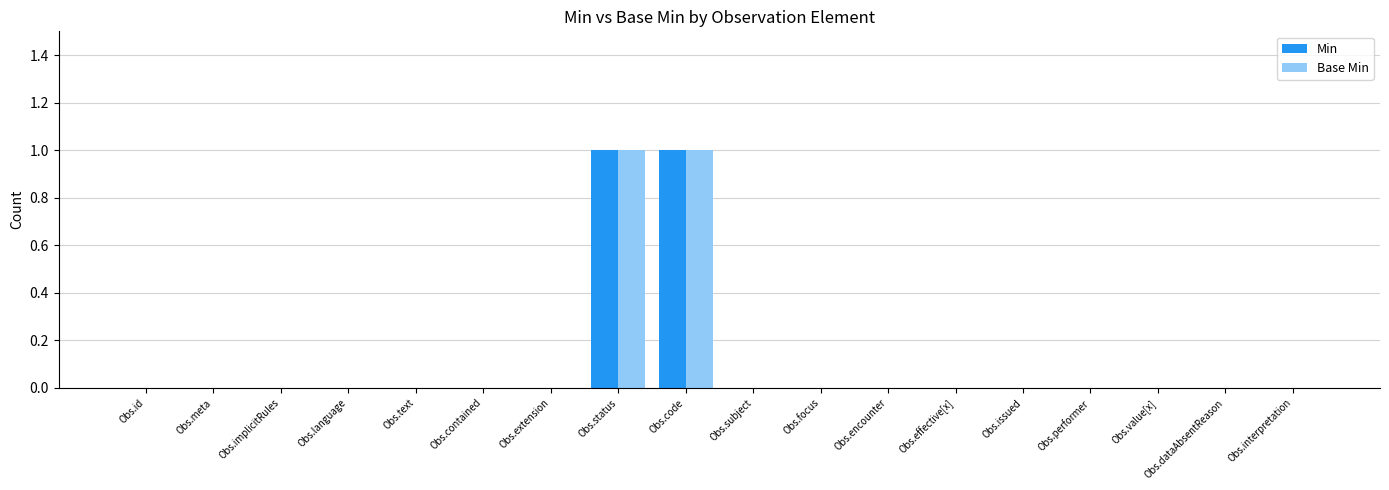

What is the sum of the Min values at Obs.implicitRules and Obs.status?

1